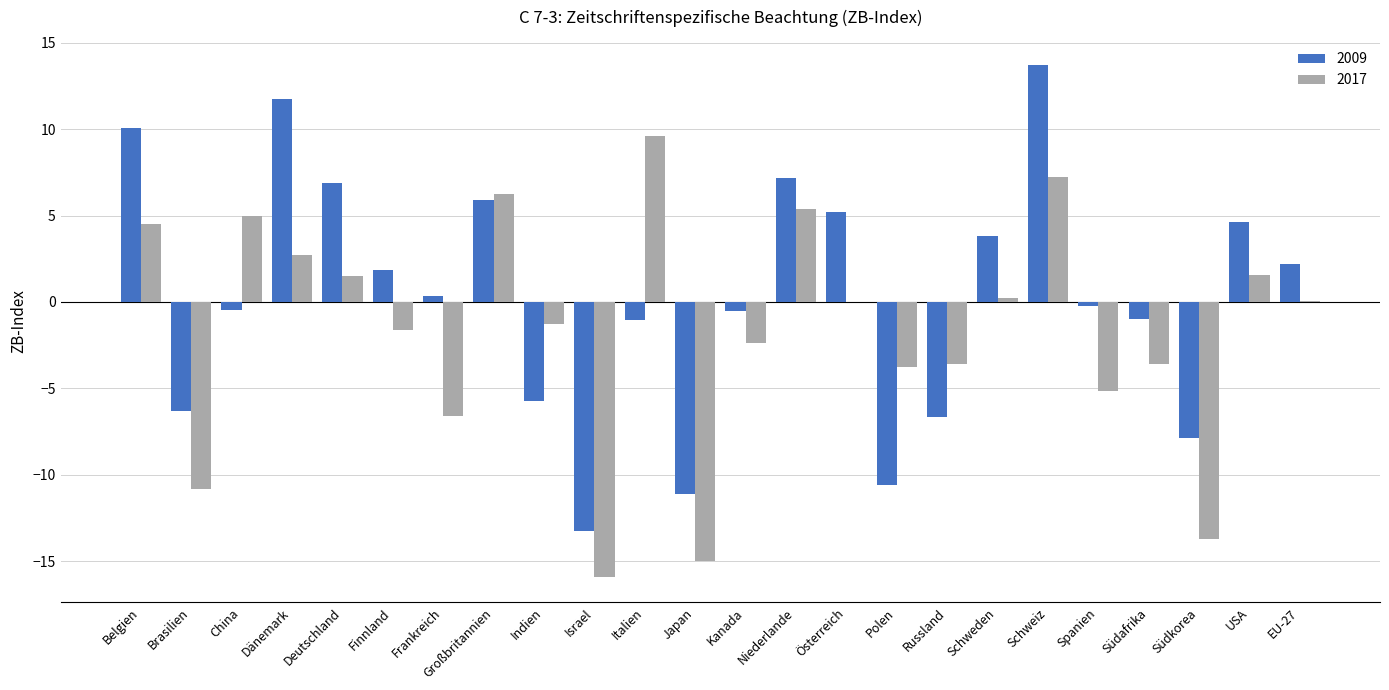

Which series has the largest total across all categories?

2009